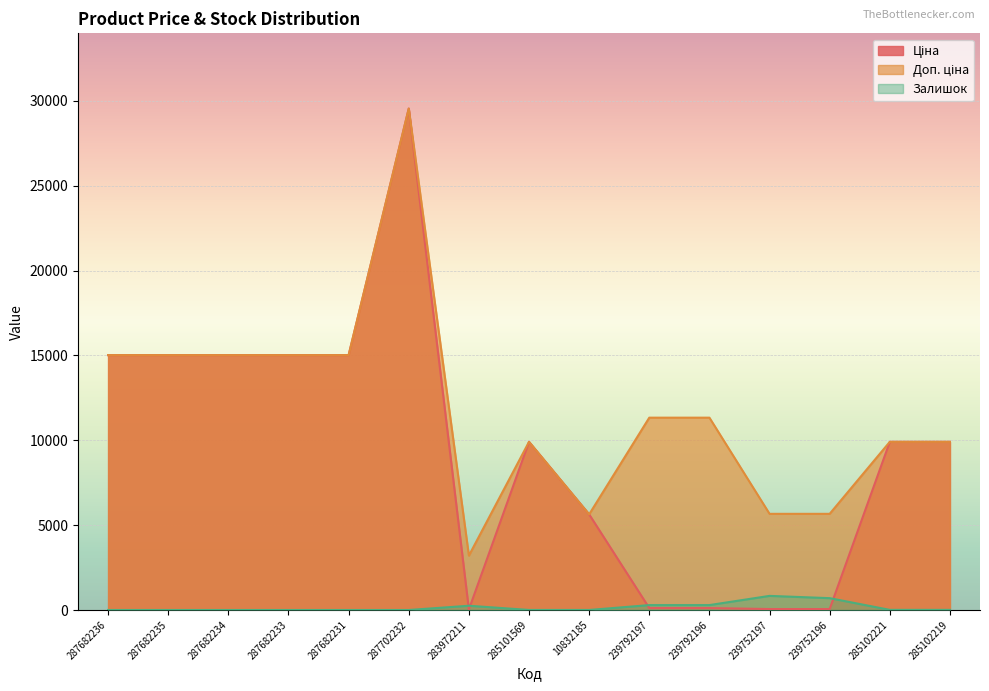

What are all the series names shown in the legend?

Ціна, Доп. ціна, Залишок